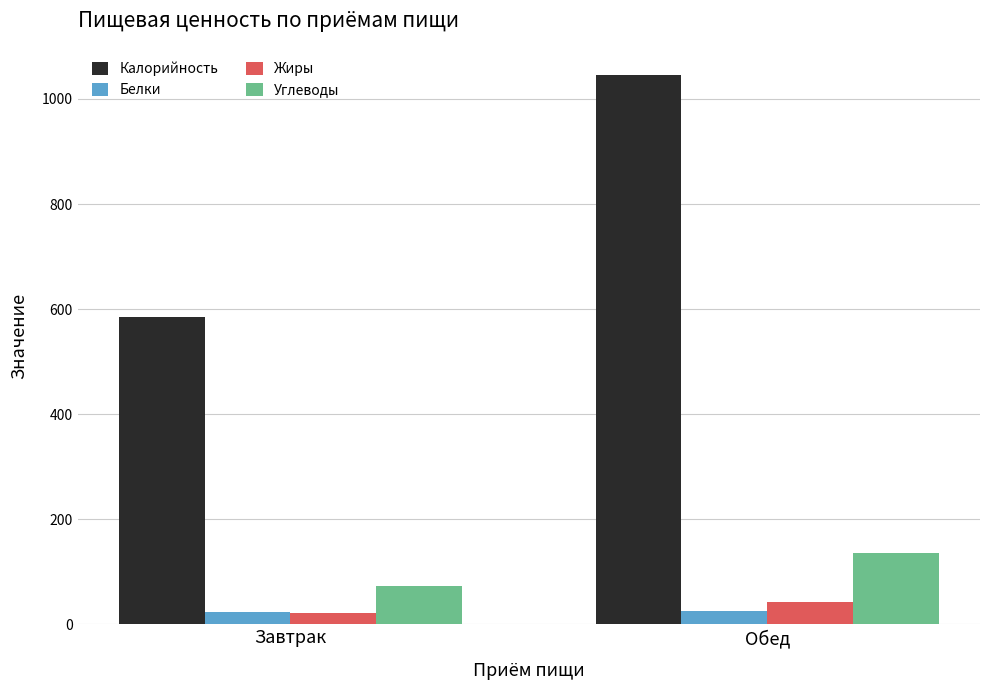

The Белки series shows 25.9 at Обед. True or false?

True